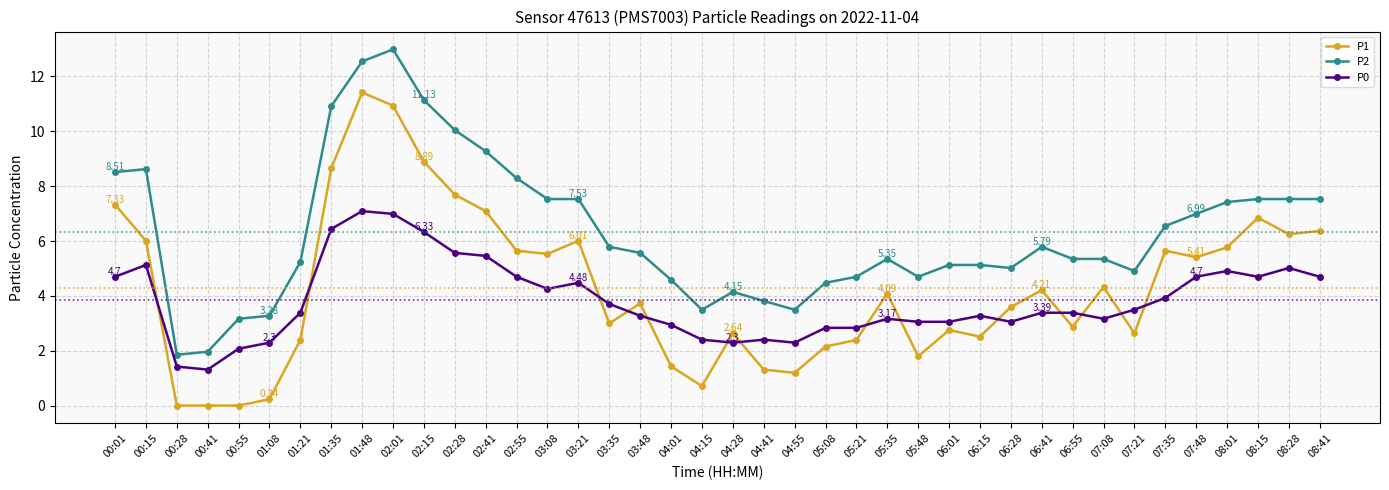

Which series changed the most between 01:48 and 03:08?

P1